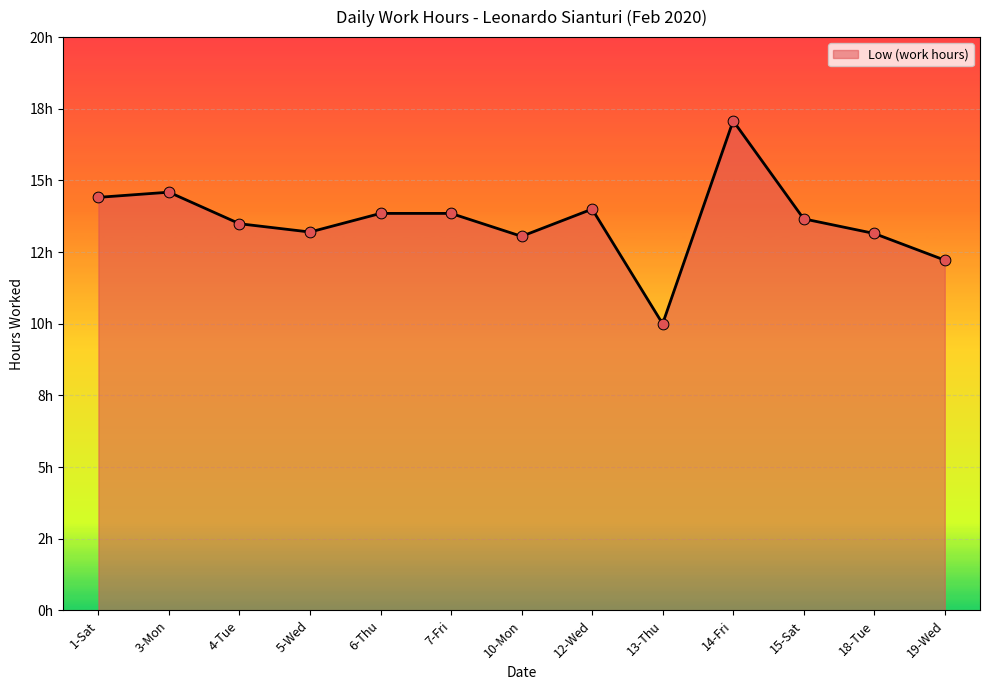

What is the ratio of the value at 5-Wed to the value at 14-Fri?

0.8